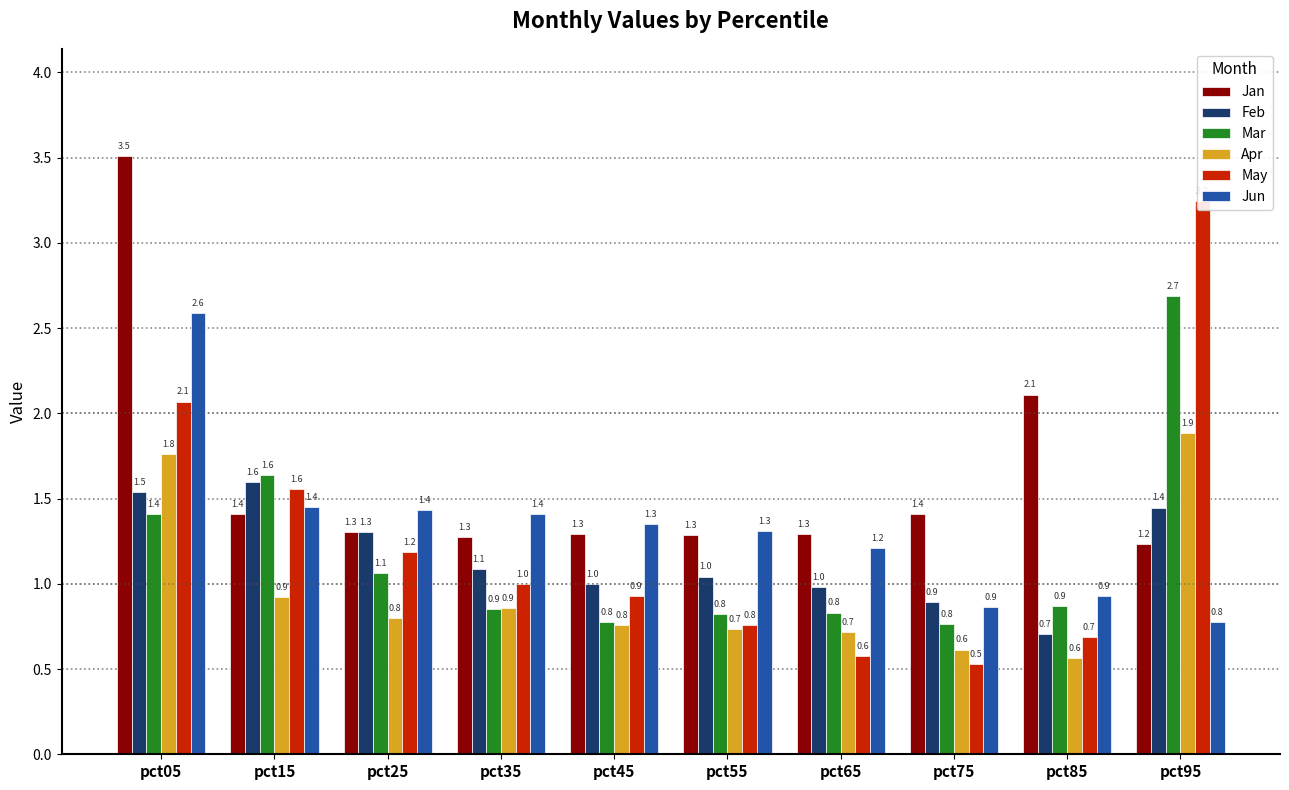

What is the approximate value of Mar at pct95?

2.7